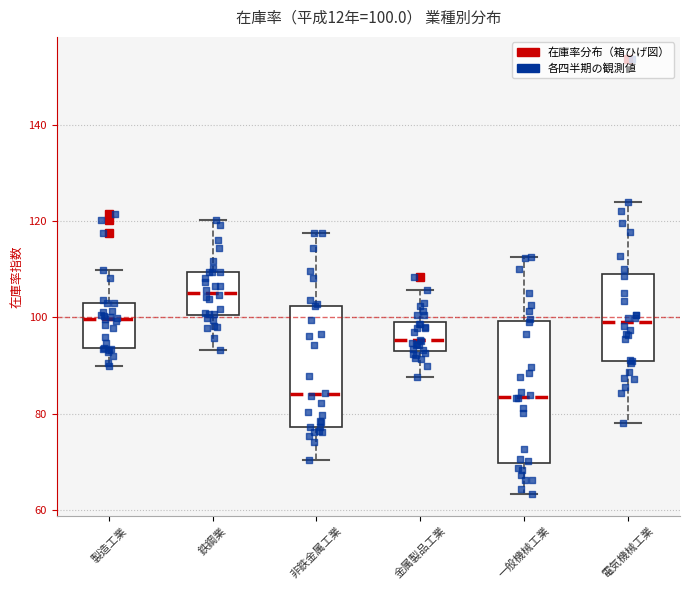

Comparing the boxes themselves (not the whiskers), which one is the tallest?

一般機械工業